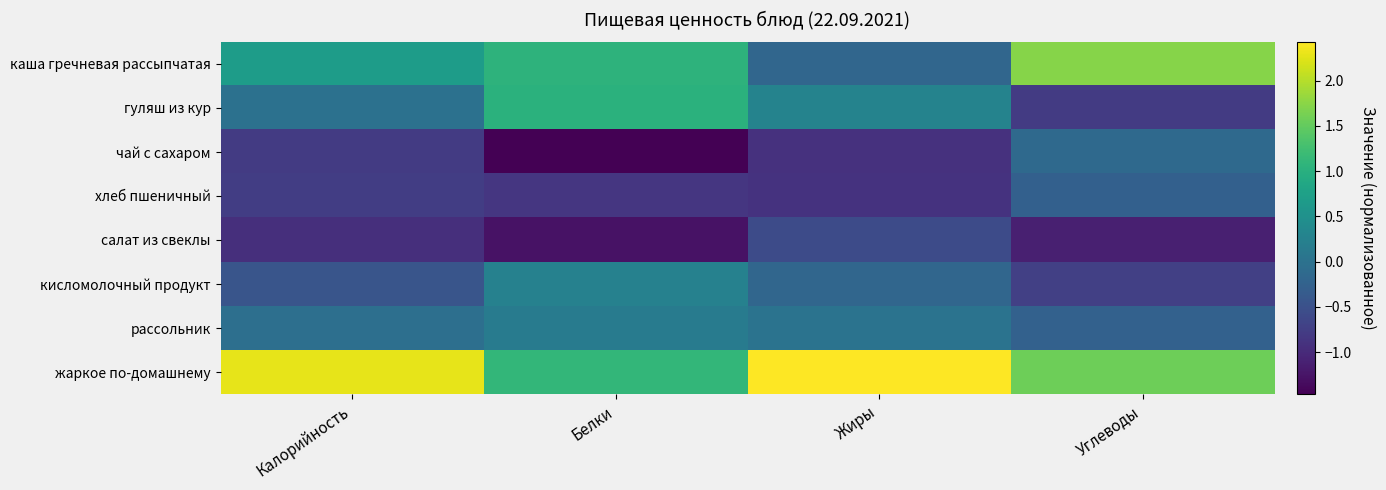

List the series in order of their peak value, lowest first.

салат из свеклы, хлеб пшеничный, чай с сахаром, рассольник, кисломолочный продукт, гуляш из кур, каша гречневая рассыпчатая, жаркое по-домашнему